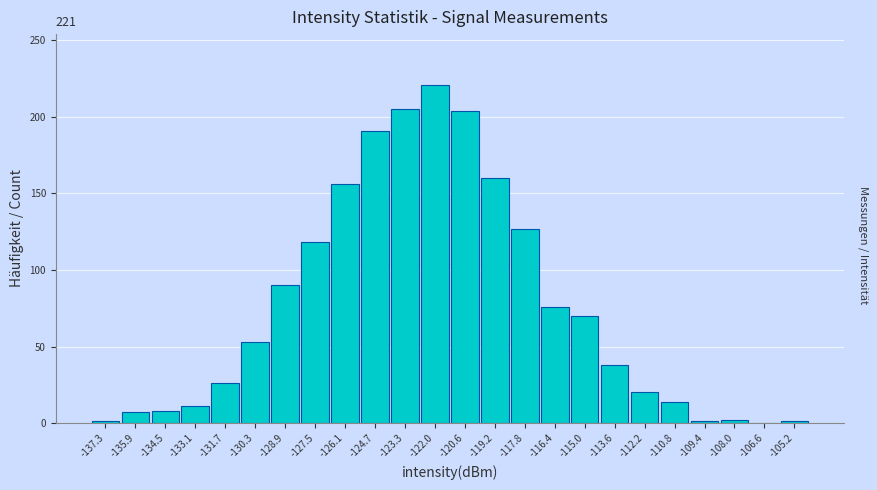

Over which range of the x-axis is the bar tallest?

-122.6 to -121.2